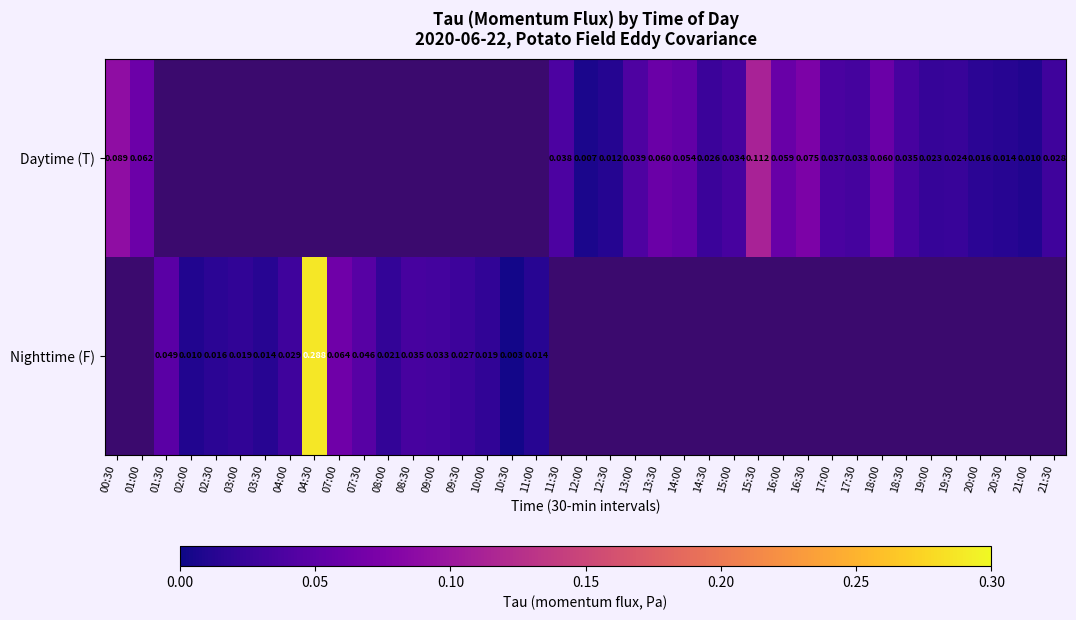

Is the value of Nighttime (F) at 09:30 greater than the value of Daytime (T) at 19:00?

Yes